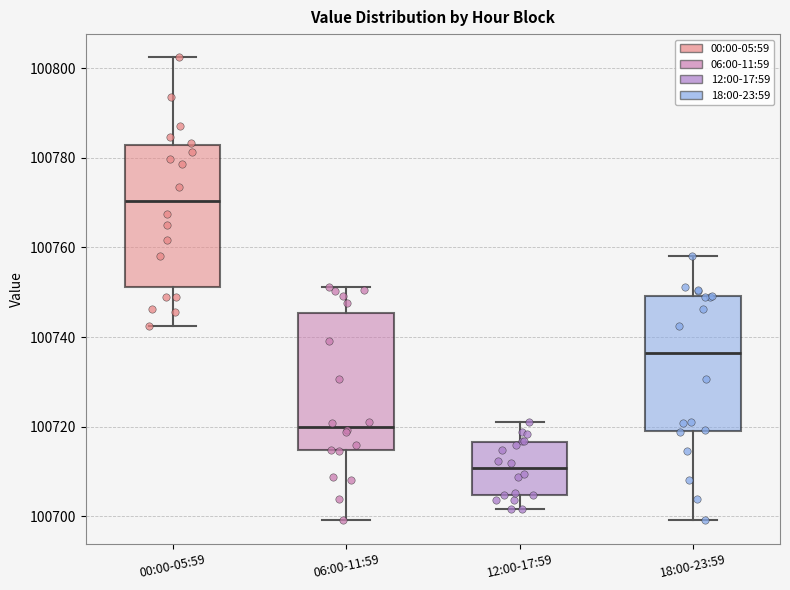

Where is the upper edge of the box for 18:00-23:59 on the y-axis? The values are not printed on the chart, so give them approximately, as read against the axis.

100750